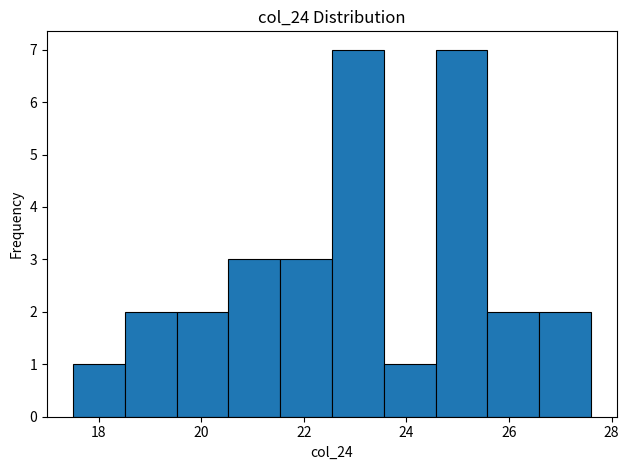

Reading left to right, transcribe this chart: for each bar, give the range it covers on the x-axis and its height. Neither the bar edges nor the heights are printed on the chart, so give them approximately, as read against the axes.

17.6 to 18.6: 1
18.6 to 19.6: 2
19.6 to 20.6: 2
20.6 to 21.6: 3
21.6 to 22.6: 3
22.6 to 23.6: 7
23.6 to 24.6: 1
24.6 to 25.6: 7
25.6 to 26.6: 2
26.6 to 27.6: 2